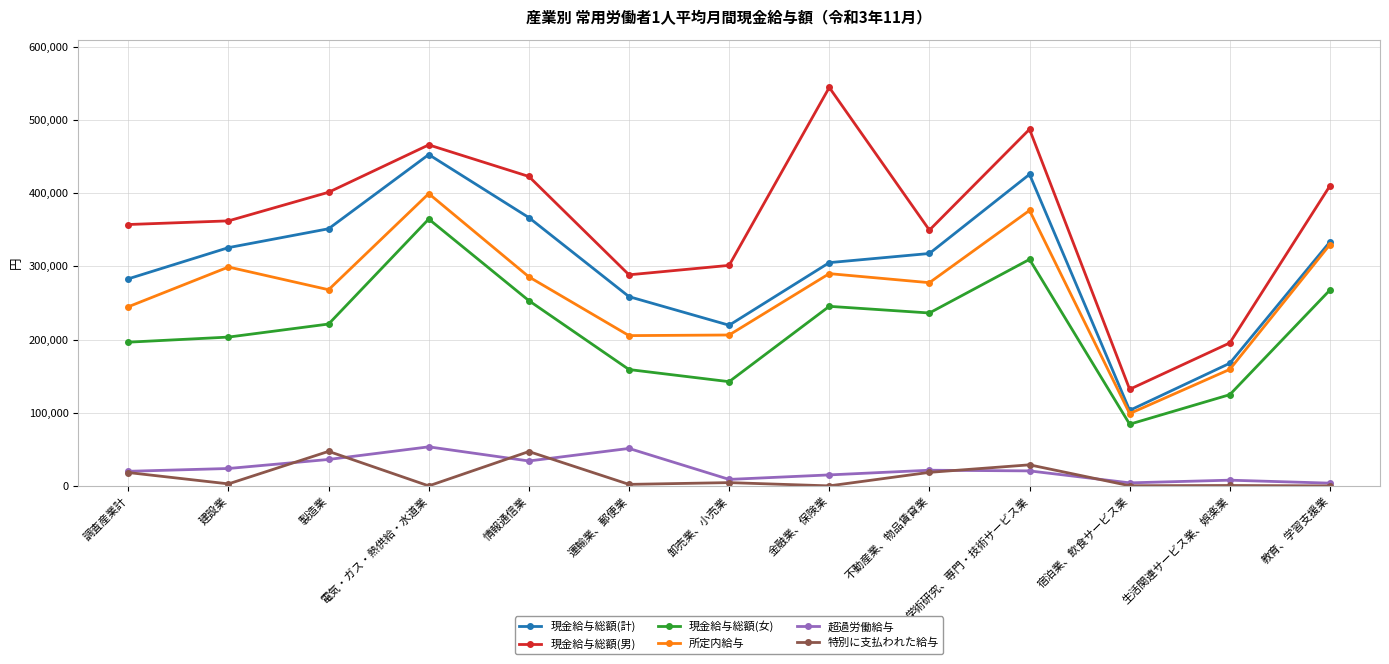

What is the value of the 超過労働給与 point at the 10th from the left?

20501